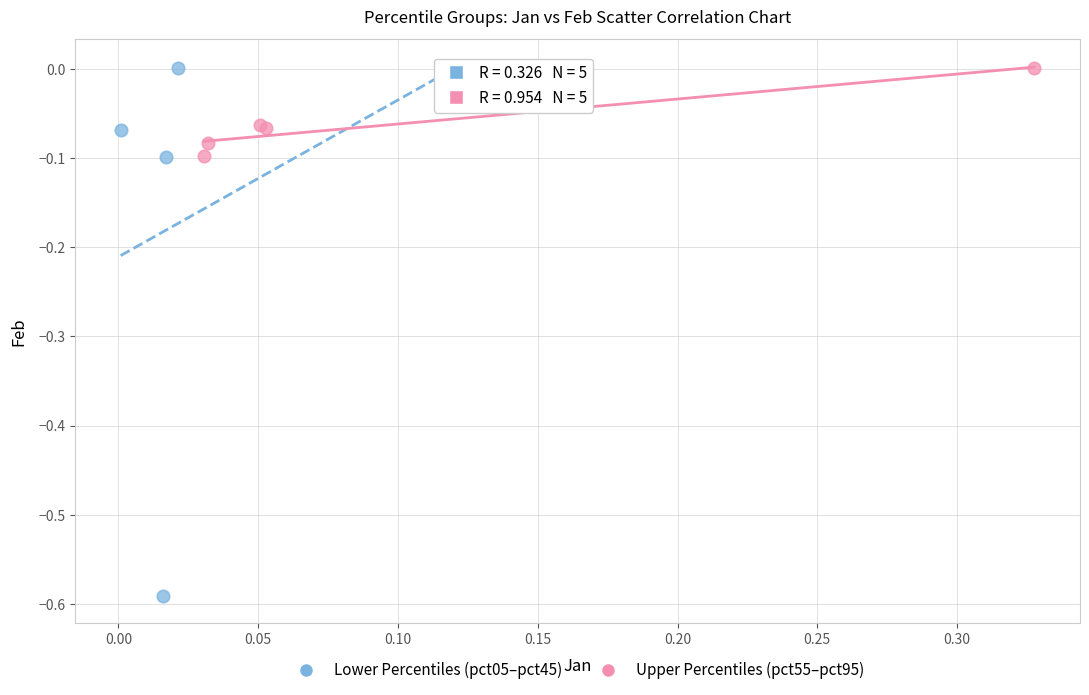

Which series has the widest spread of Y values?

Lower Percentiles (pct05–pct45)